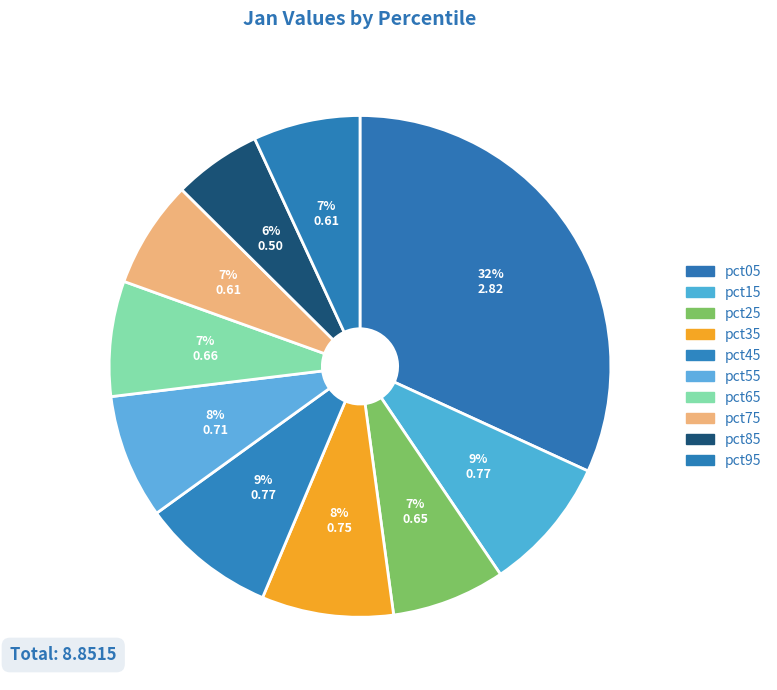

Which has a higher value, pct55 or pct25?

pct55